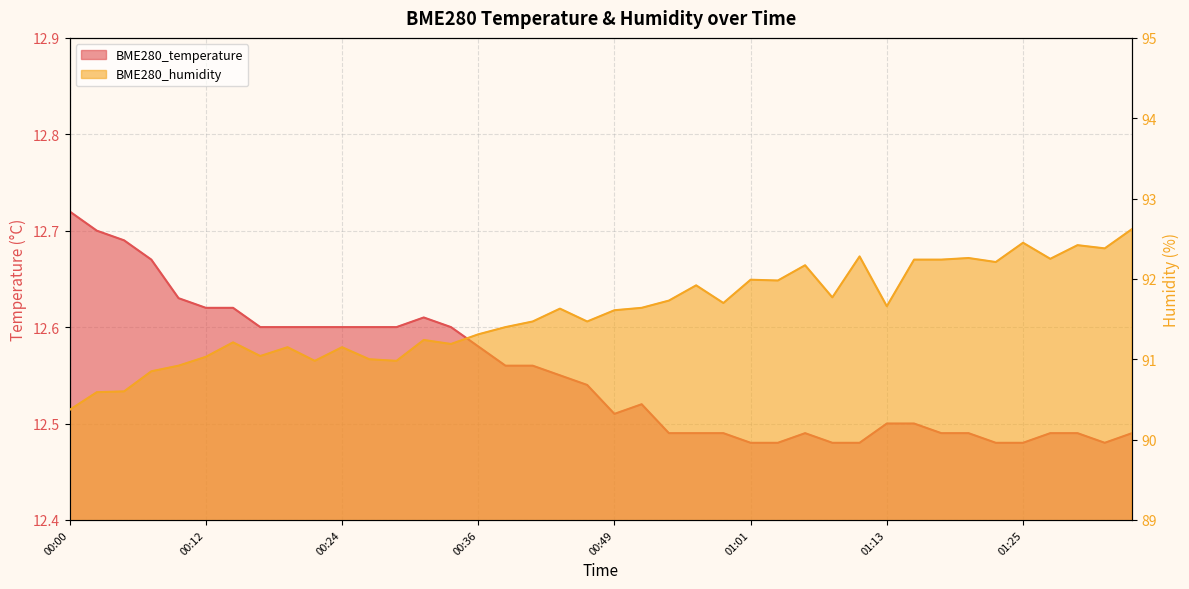

What is the sum of the BME280_humidity values at 01:25 and 01:28?

184.7